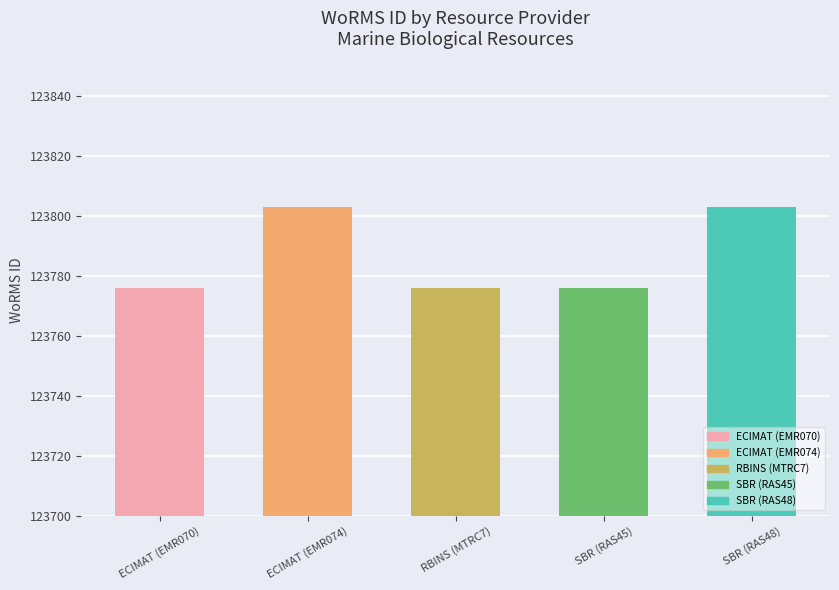

Is it true that the value at RBINS (MTRC7) is 123776?

True